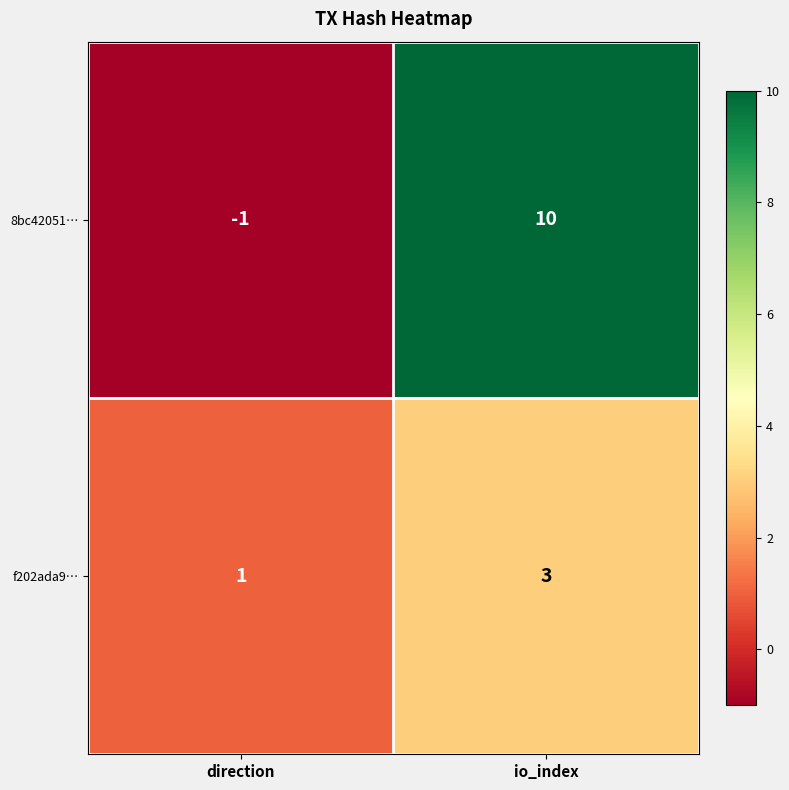

How many data points does each series have?

2